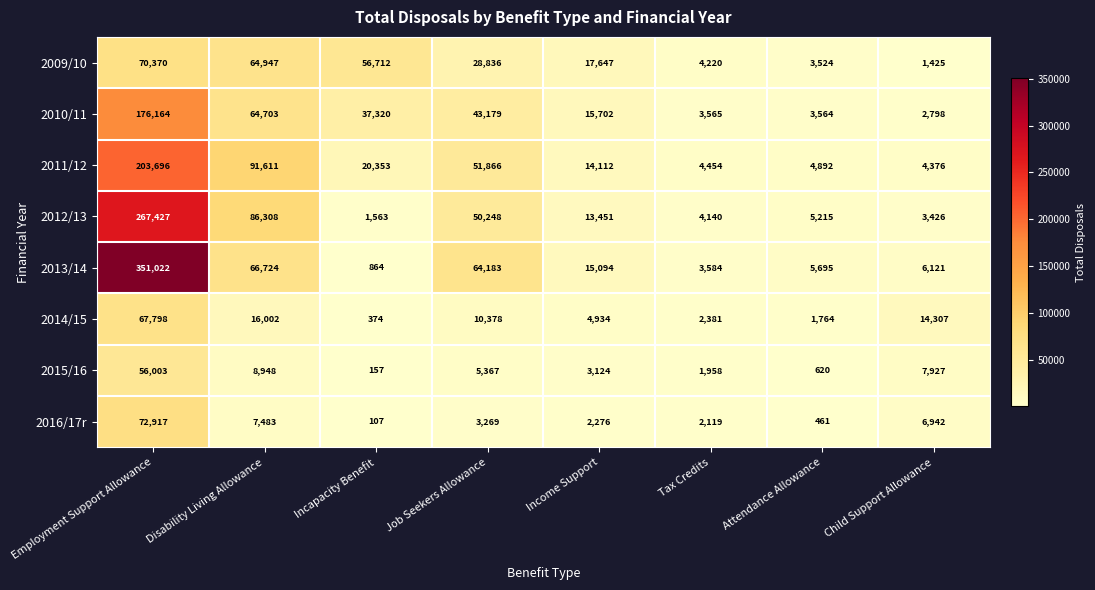

Which series has the largest total across all categories?

2013/14